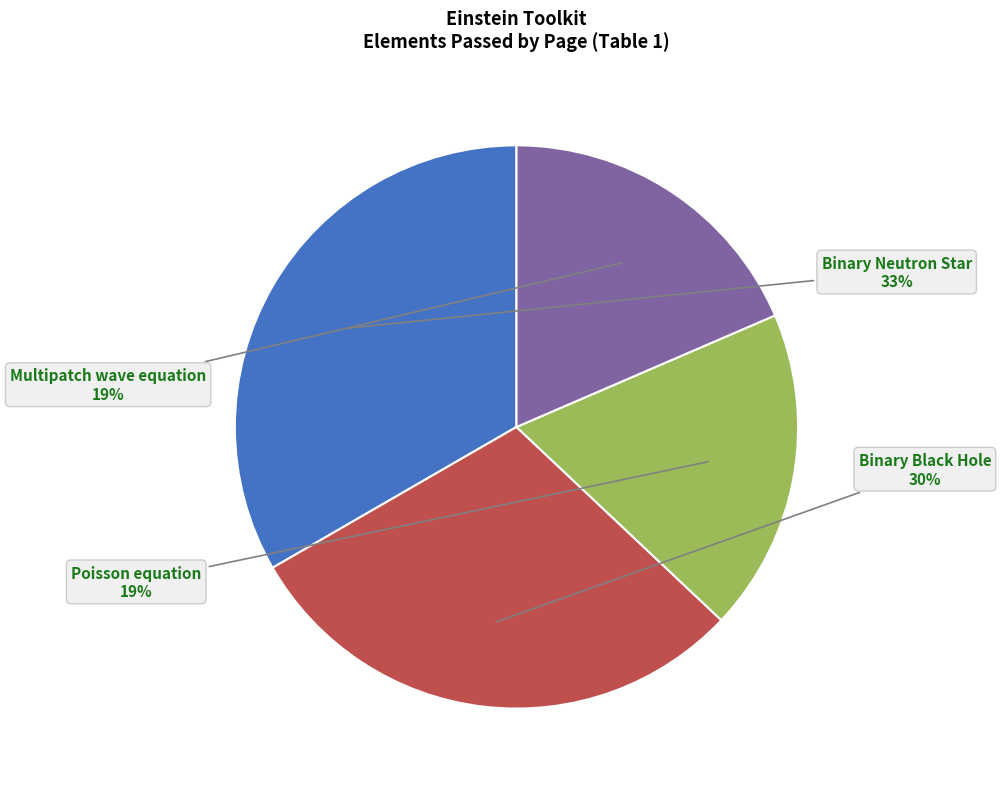

Do Multipatch wave equation and Poisson equation together represent more than half of the pie?

No